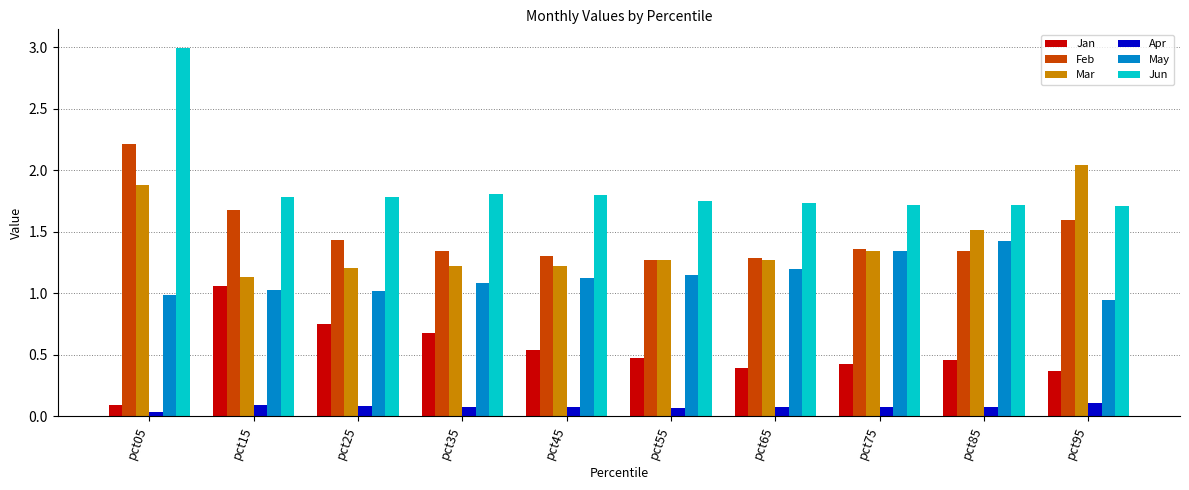

What is the spread (max minus min) of values at pct05?

3.0